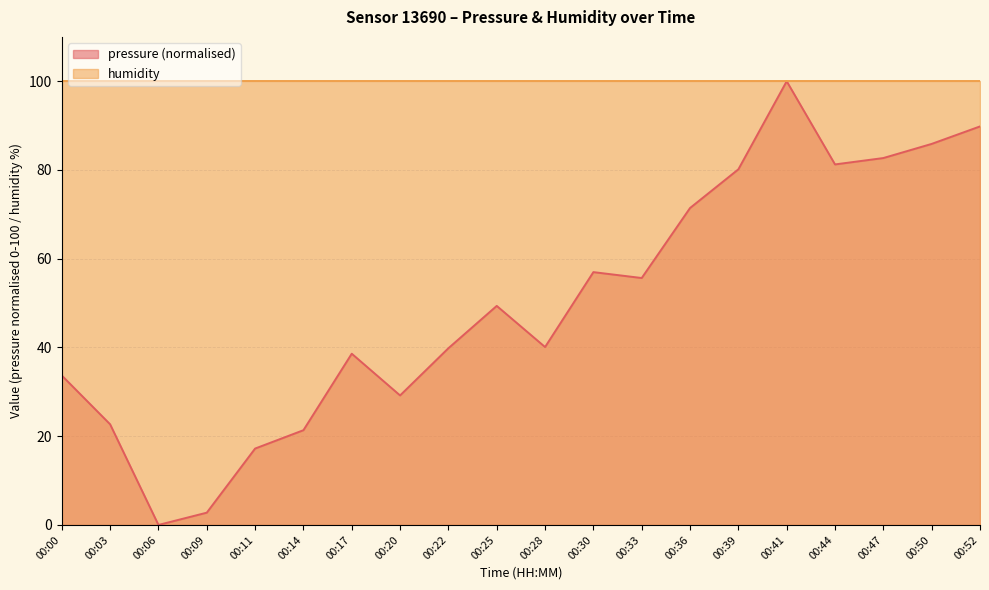

How many points are lower than both their immediate neighbors (excluding endpoints)?

5